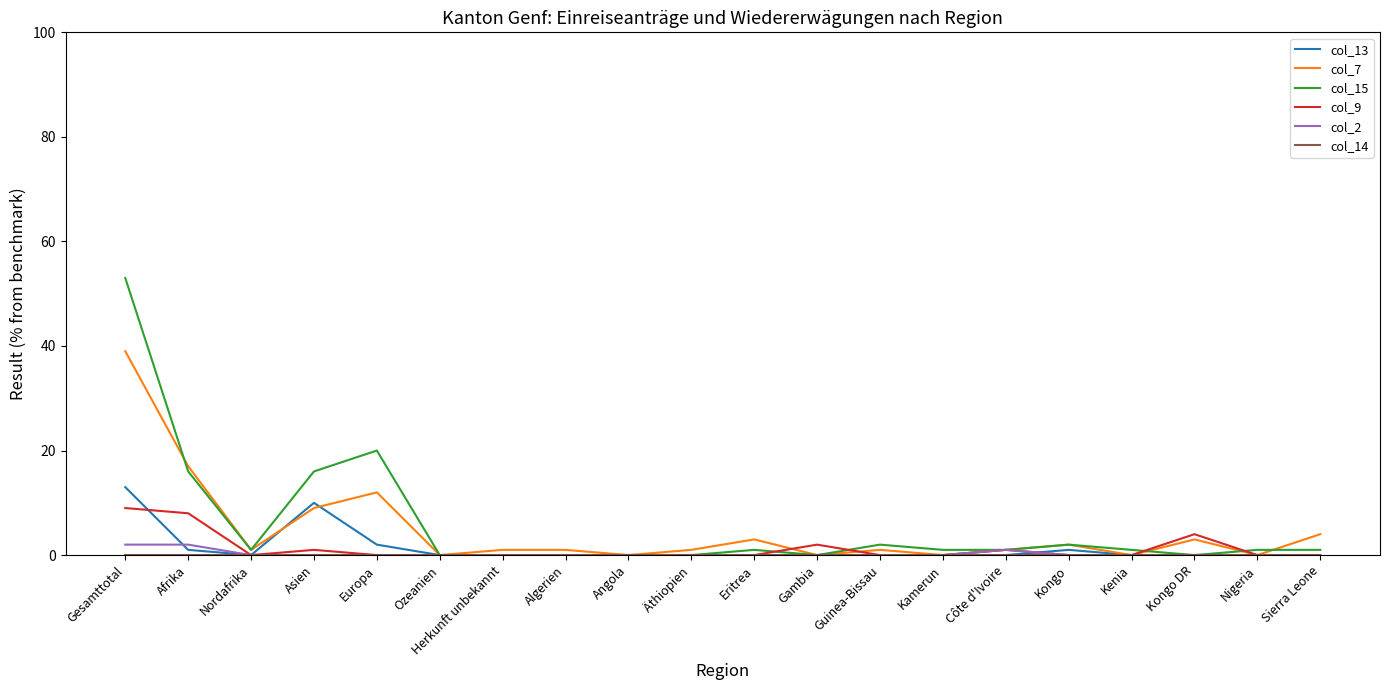

At which category is the sum across all series the highest?

Gesamttotal